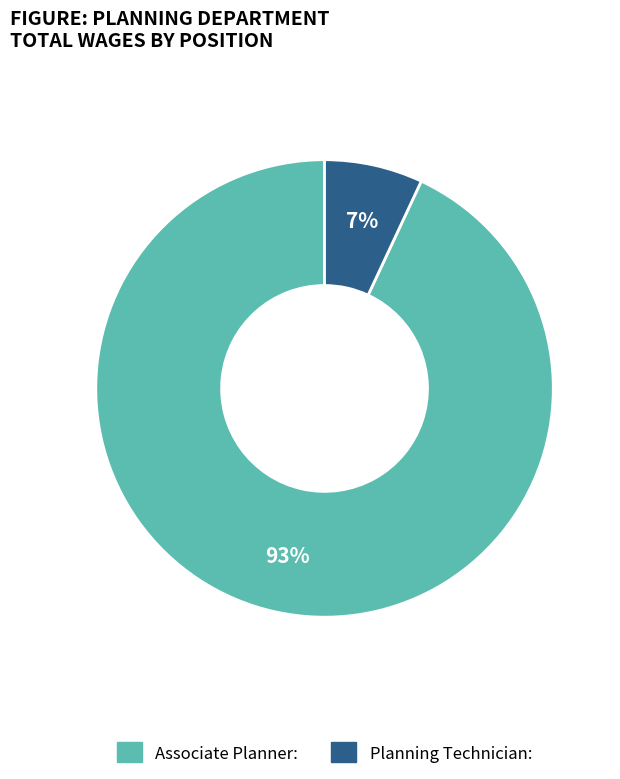

Is the sum of Planning Technician and Associate Planner greater than half?

Yes